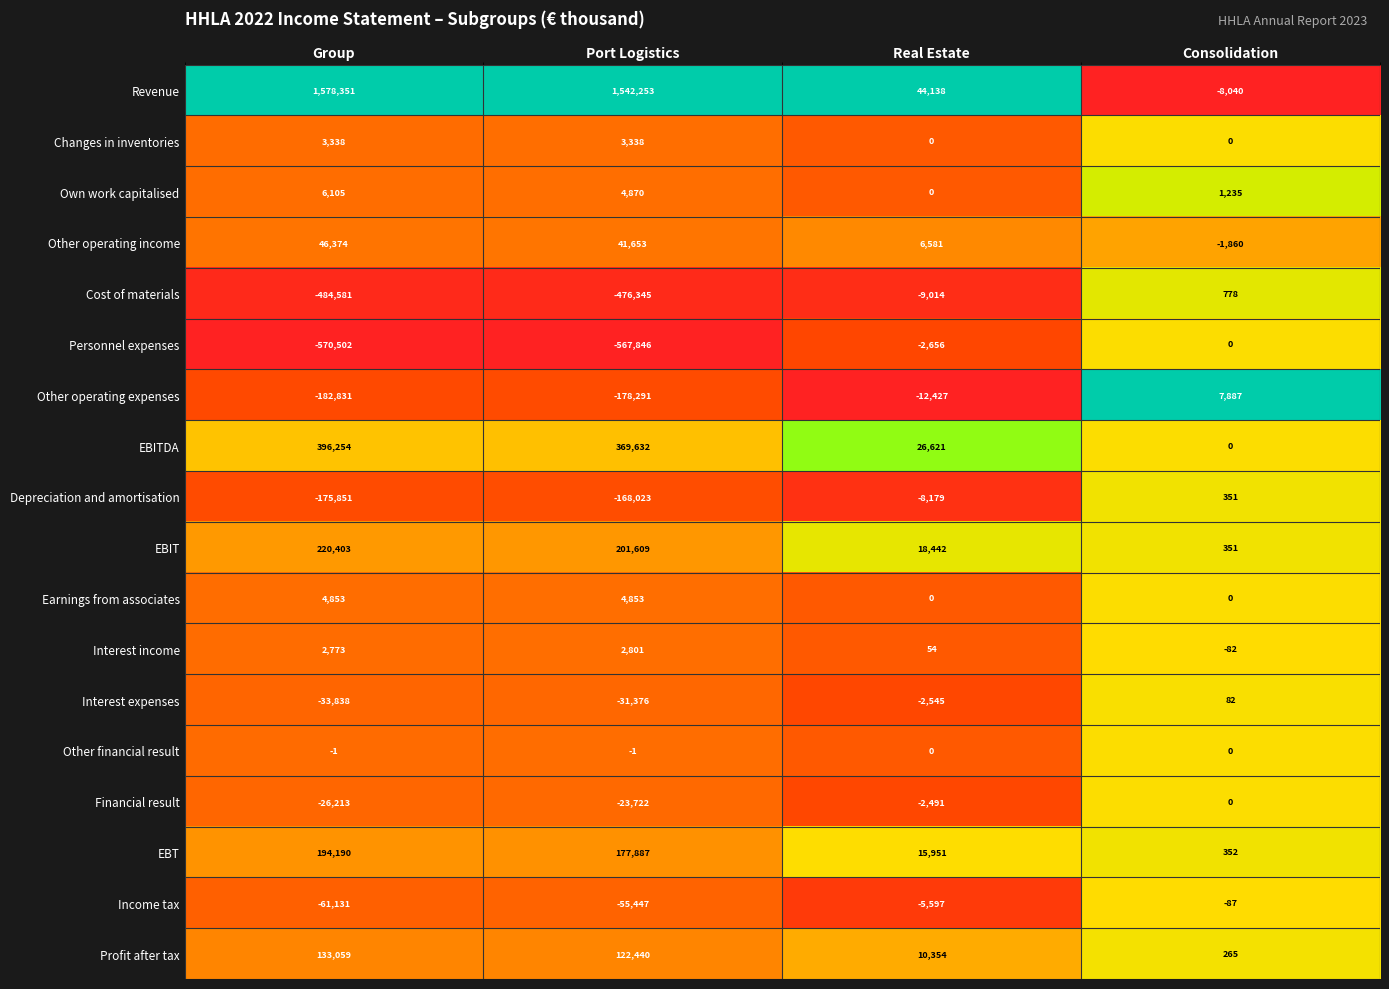

Where is Own work capitalised nearest to the value 3052?

Consolidation